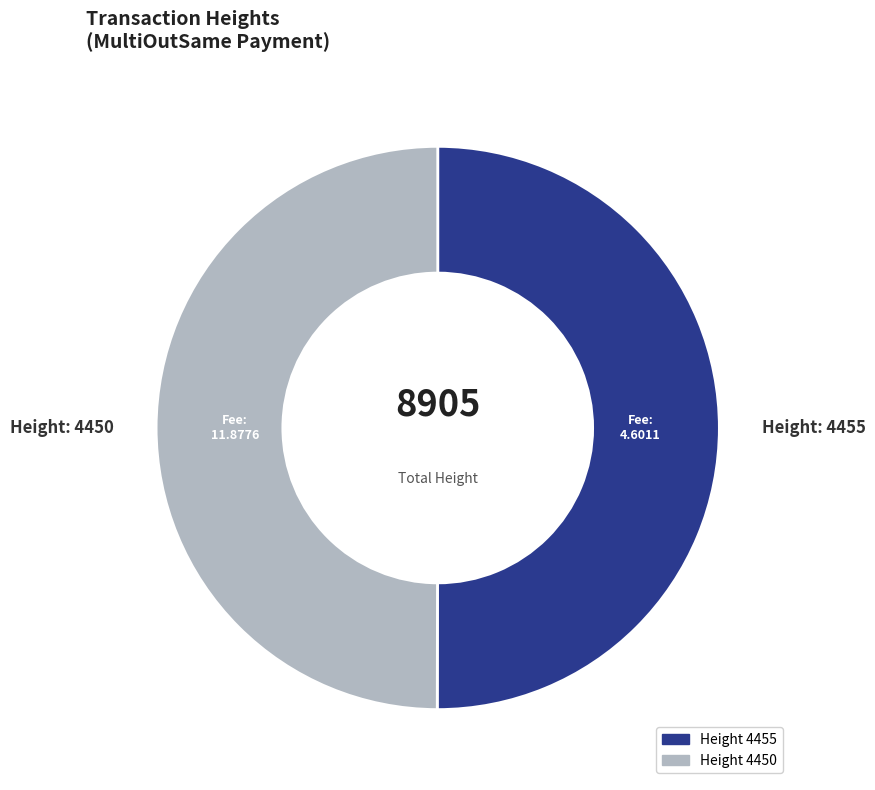

Do Height 4450 and Height 4455 together represent more than half of the pie?

Yes